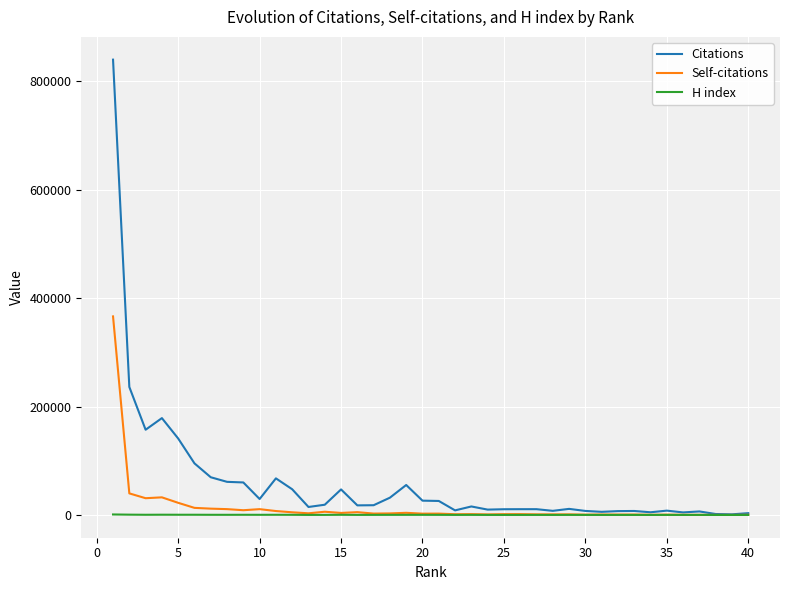

Which series has the widest spread of values?

Citations